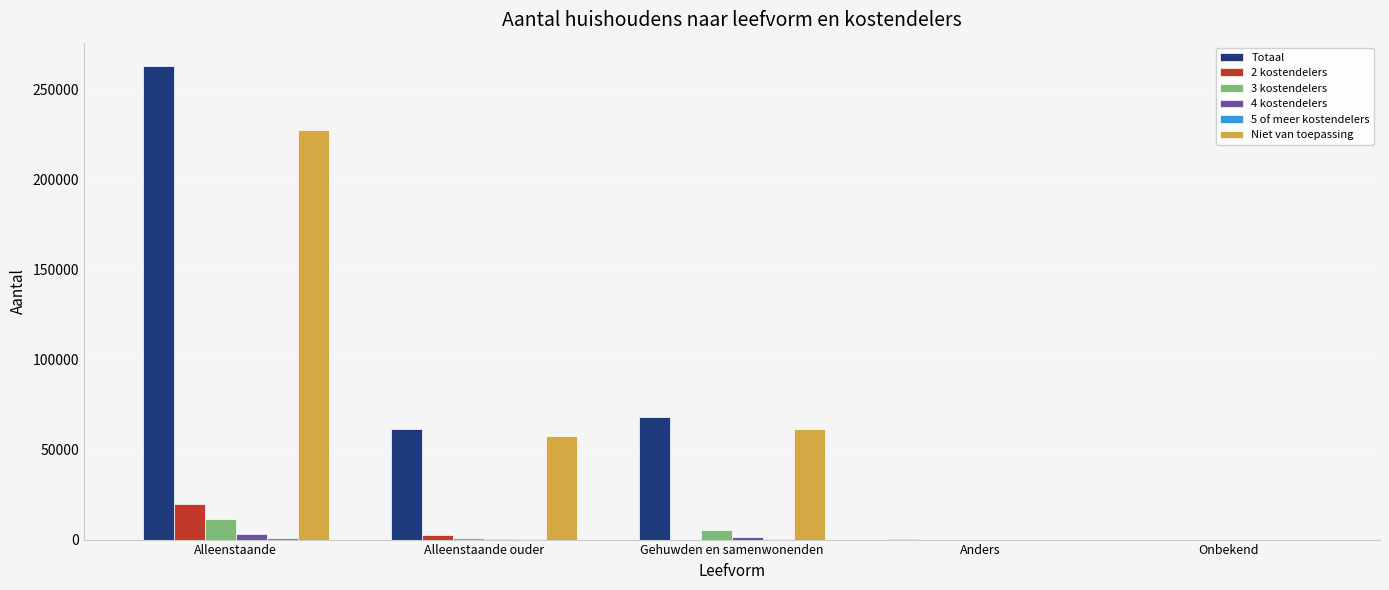

Is it true that 3 kostendelers equals 0 at Onbekend?

True